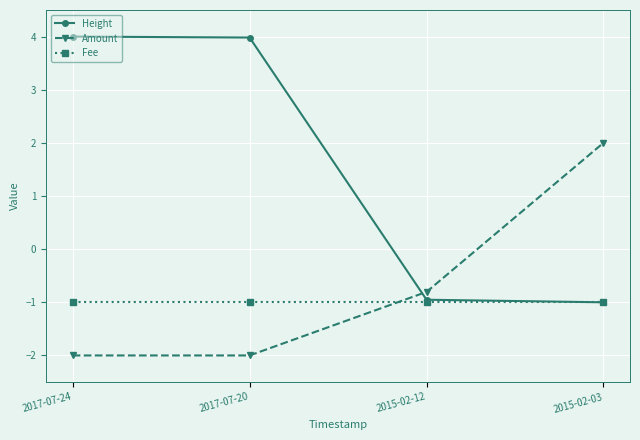

True or false: Fee has a value of -1.0 at 2015-02-03.

True